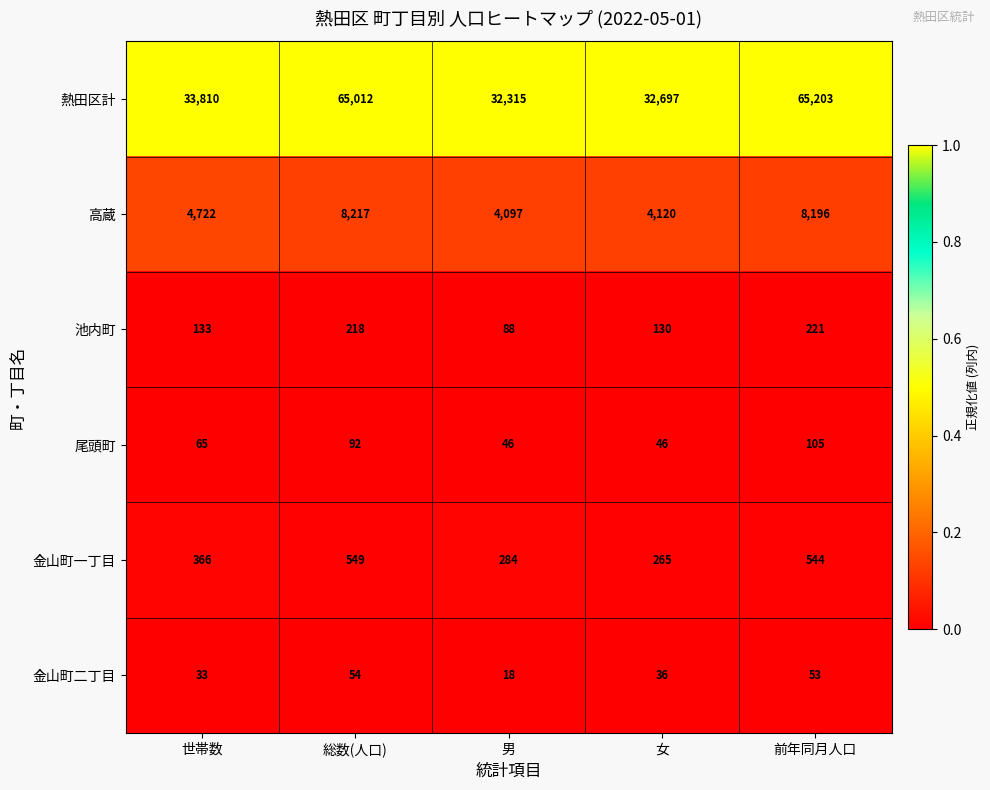

The 金山町二丁目 series shows 72 at 総数(人口). True or false?

False